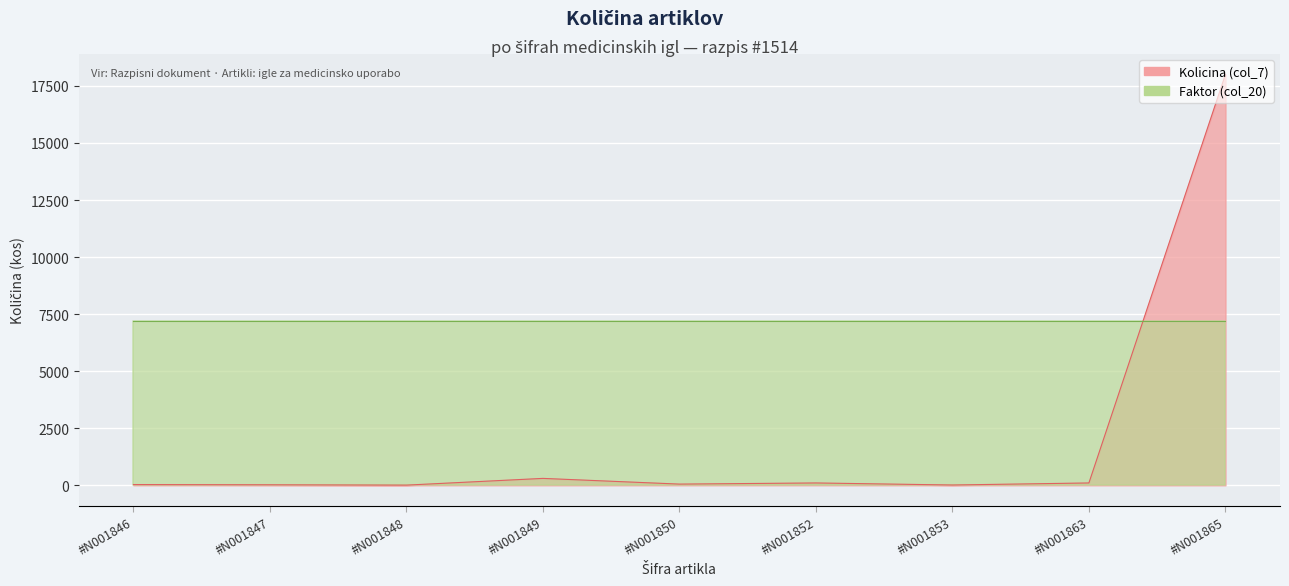

What is the difference between the values at #N001865 and #N001847?

17980